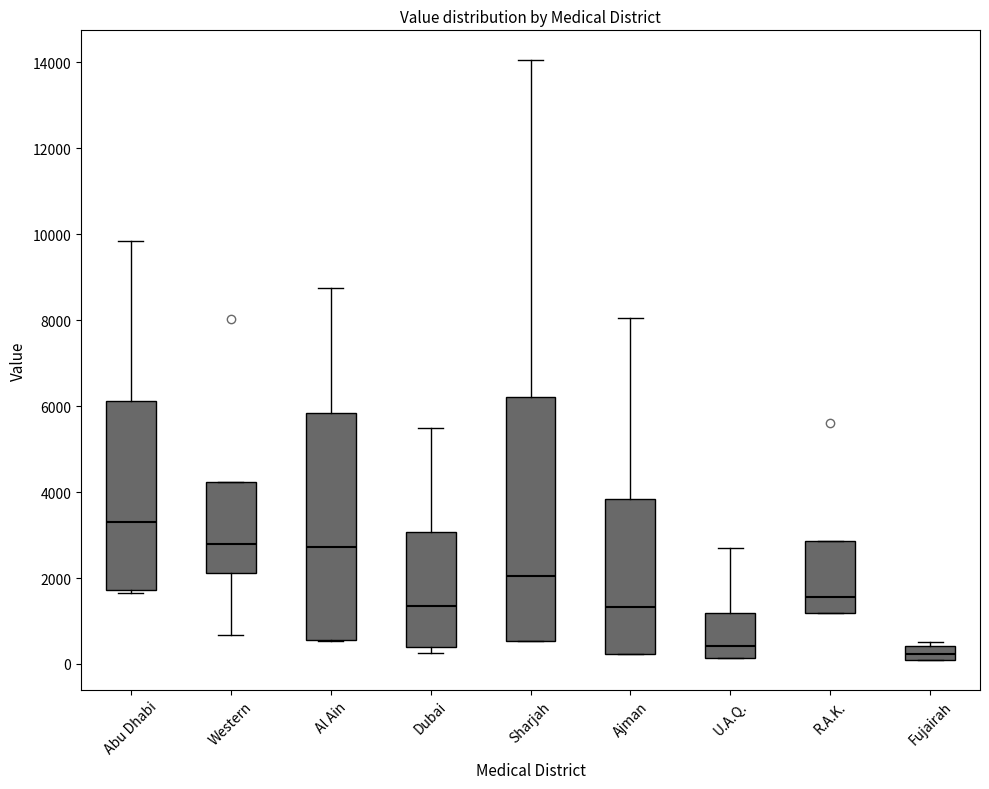

Where is the lower edge of the box for Al Ain on the y-axis? The values are not printed on the chart, so give them approximately, as read against the axis.

600